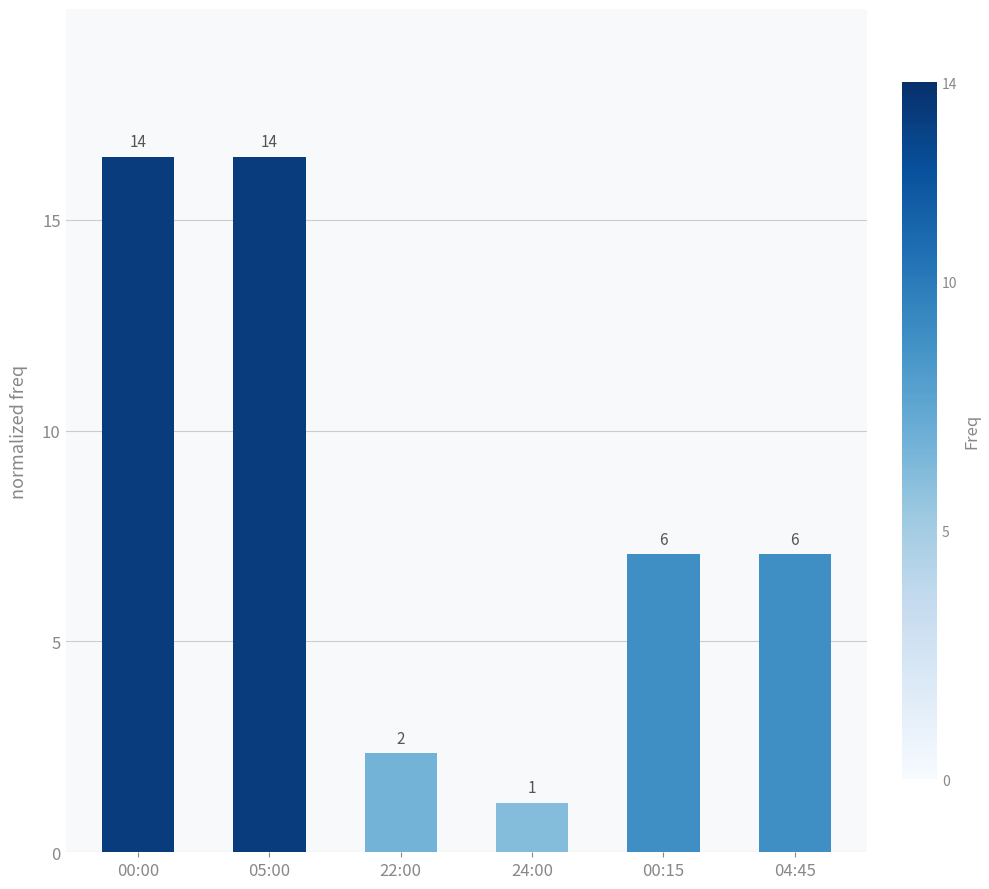

Rank the categories by value from highest to lowest.

00:00, 05:00, 00:15, 04:45, 22:00, 24:00